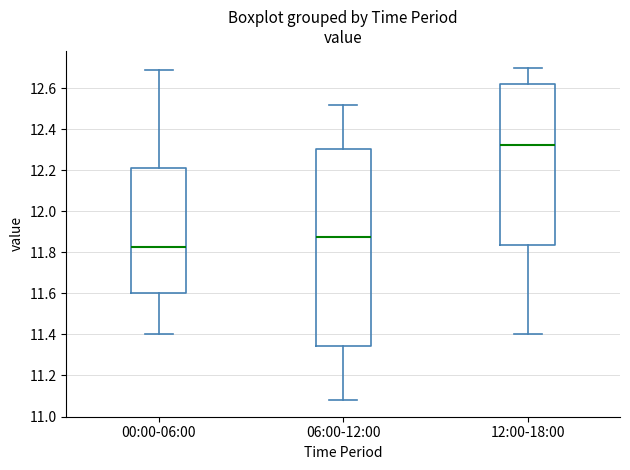

Which box is the tallest, from its lower edge to its upper edge?

06:00-12:00